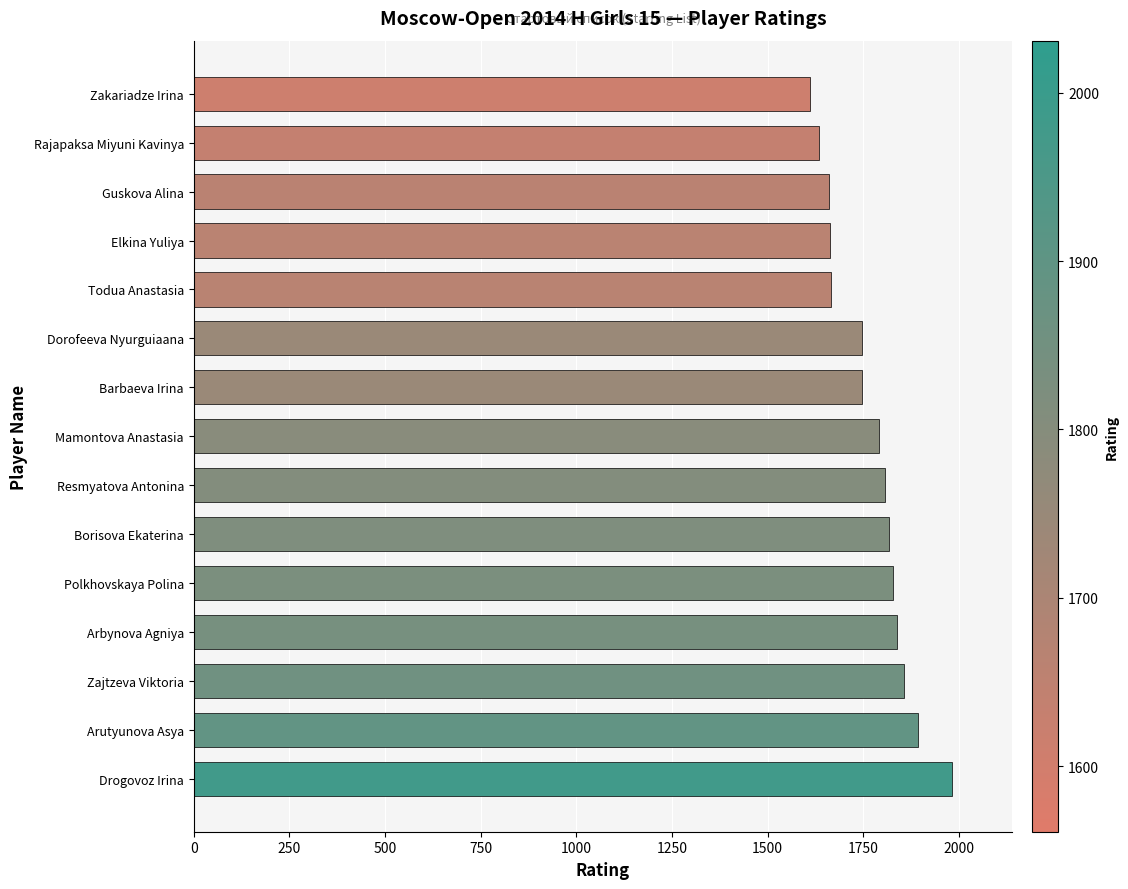

Between Zakariadze Irina and Borisova Ekaterina, which is larger?

Borisova Ekaterina